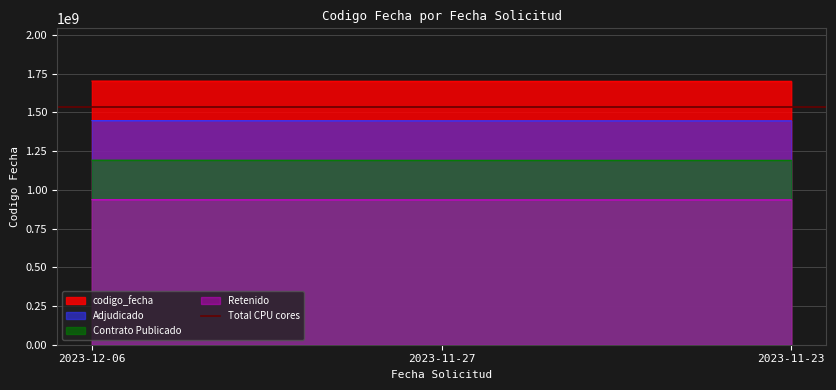

Reading right to left, what are all the values shown in this chart?

2023-11-23=1701080998	2023-11-27=1701268192	2023-12-06=1702552603